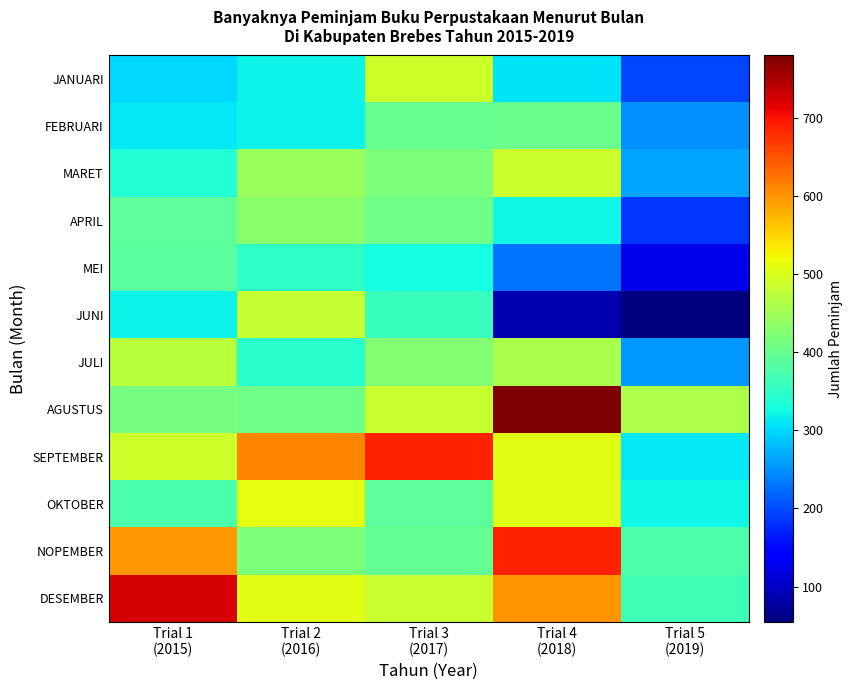

Between Trial 2 (2016) and Trial 5 (2019), which series saw the biggest shift?

JUNI